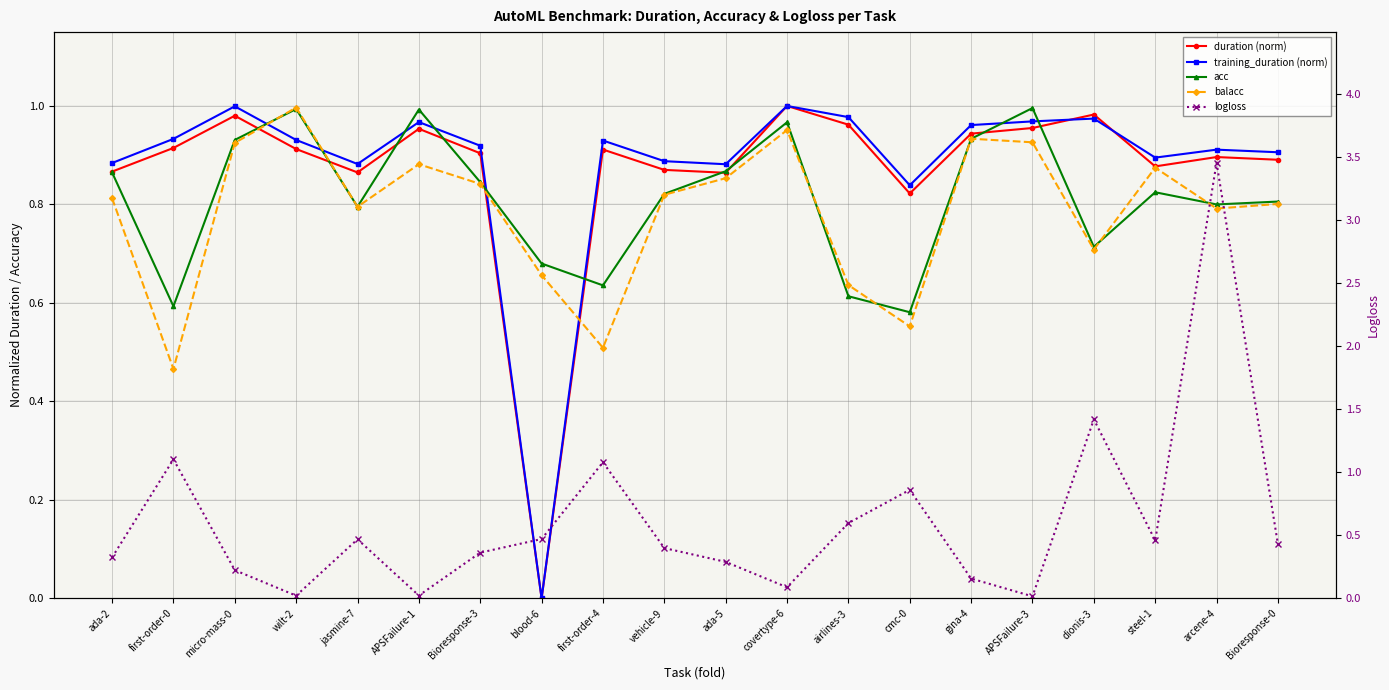

Is it true that duration (norm) equals 1.7 at APSFailure-3?

False